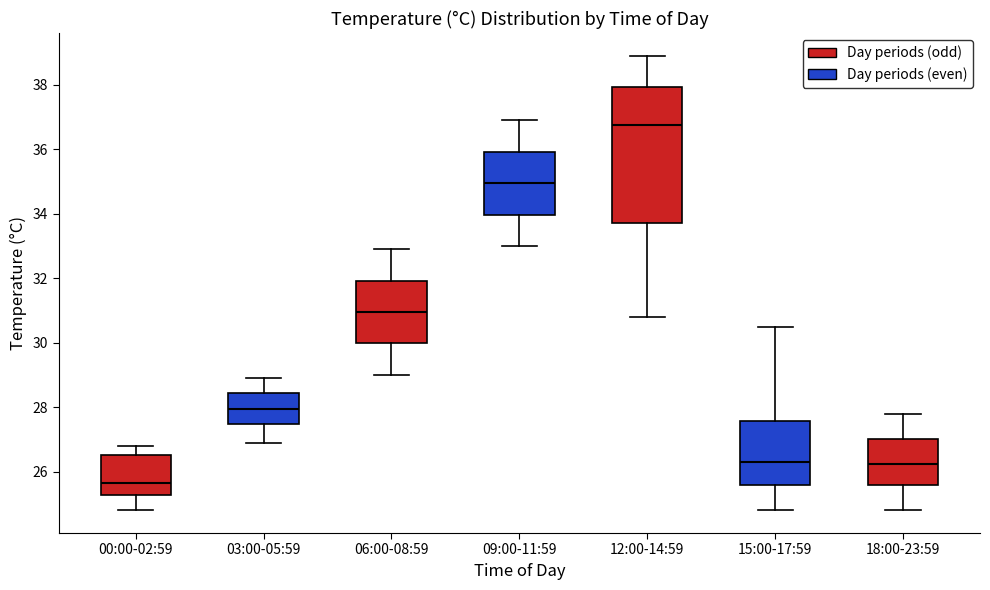

Where does the upper whisker of the box for 09:00-11:59 end on the y-axis? The values are not printed on the chart, so give them approximately, as read against the axis.

37.0